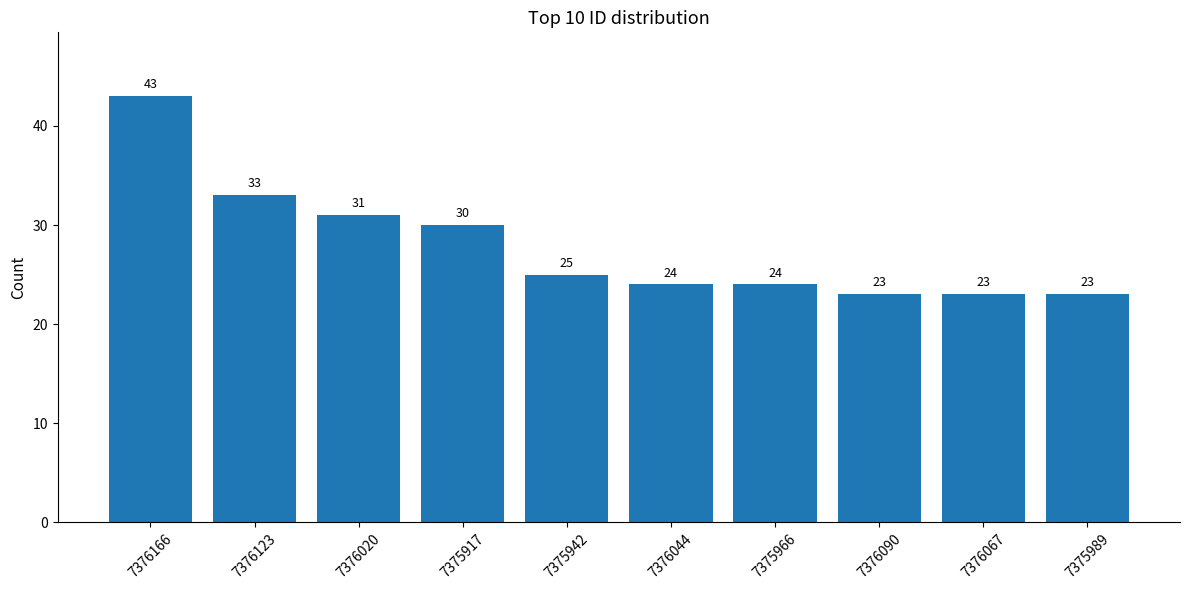

How many values are below 25?

5